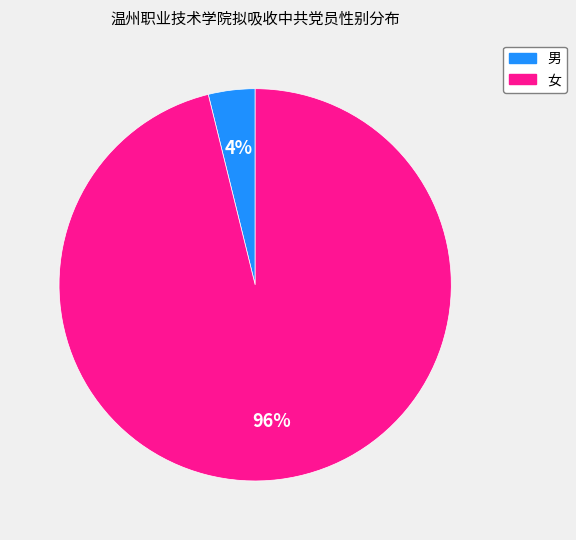

Do 女 and 男 together represent more than half of the pie?

Yes